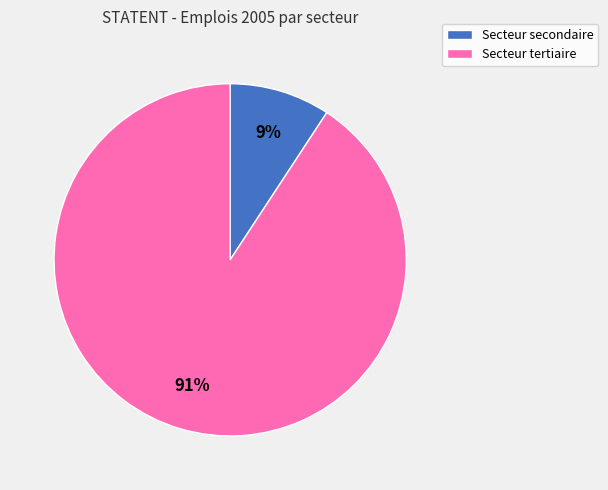

Is the sum of Secteur secondaire and Secteur tertiaire greater than half?

Yes